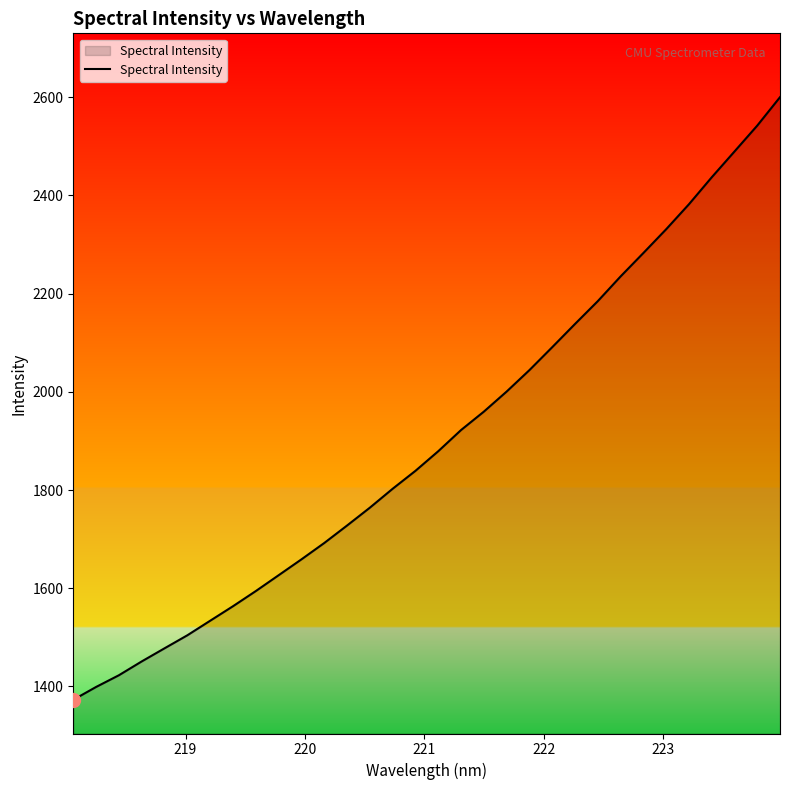

What is the maximum value shown in the chart?

2600.1